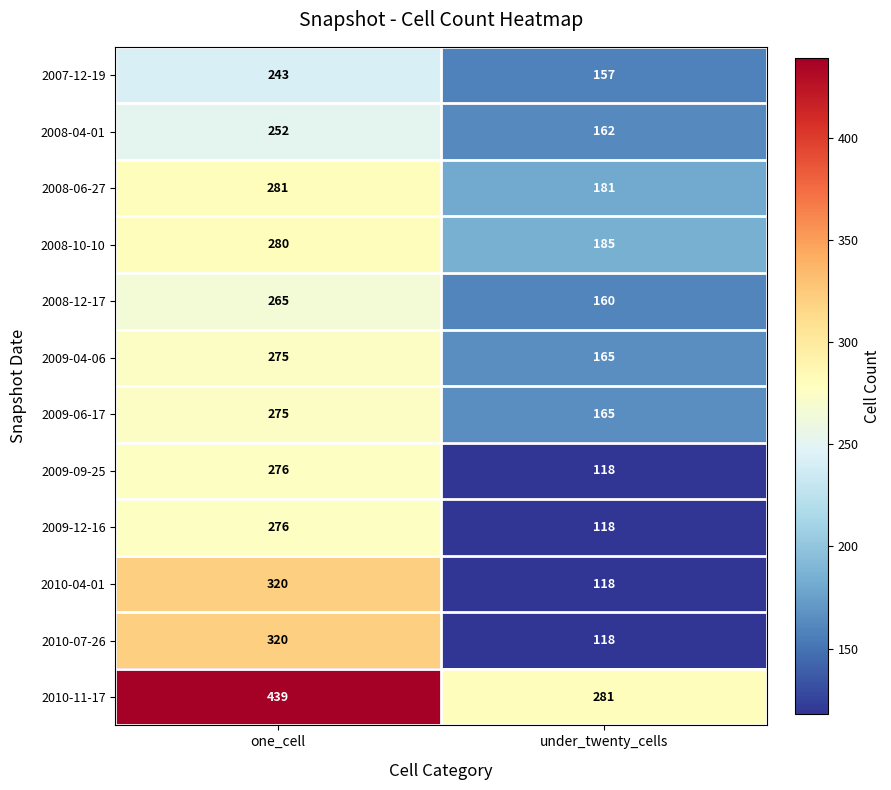

What is the sum of the 2009-06-17 values at under_twenty_cells and one_cell?

440